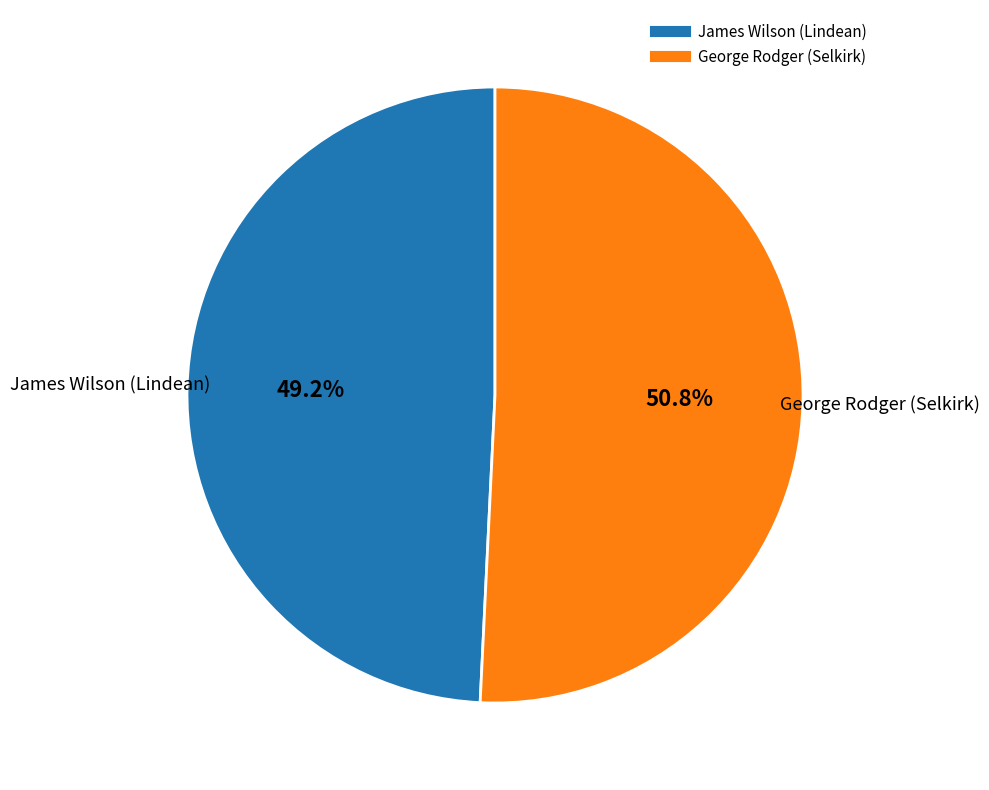

Is there a majority slice in this chart?

Yes